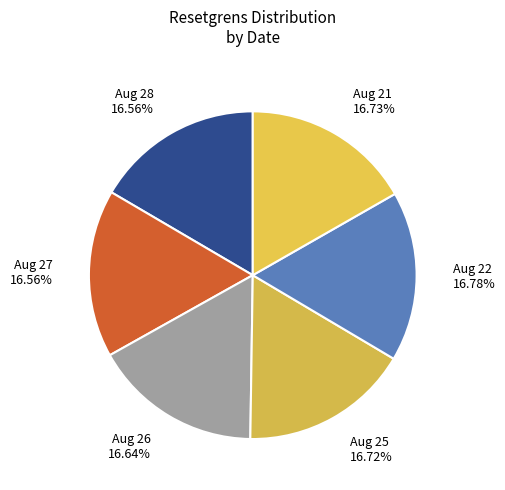

Do Aug 26 and Aug 28 together represent more than half of the pie?

No